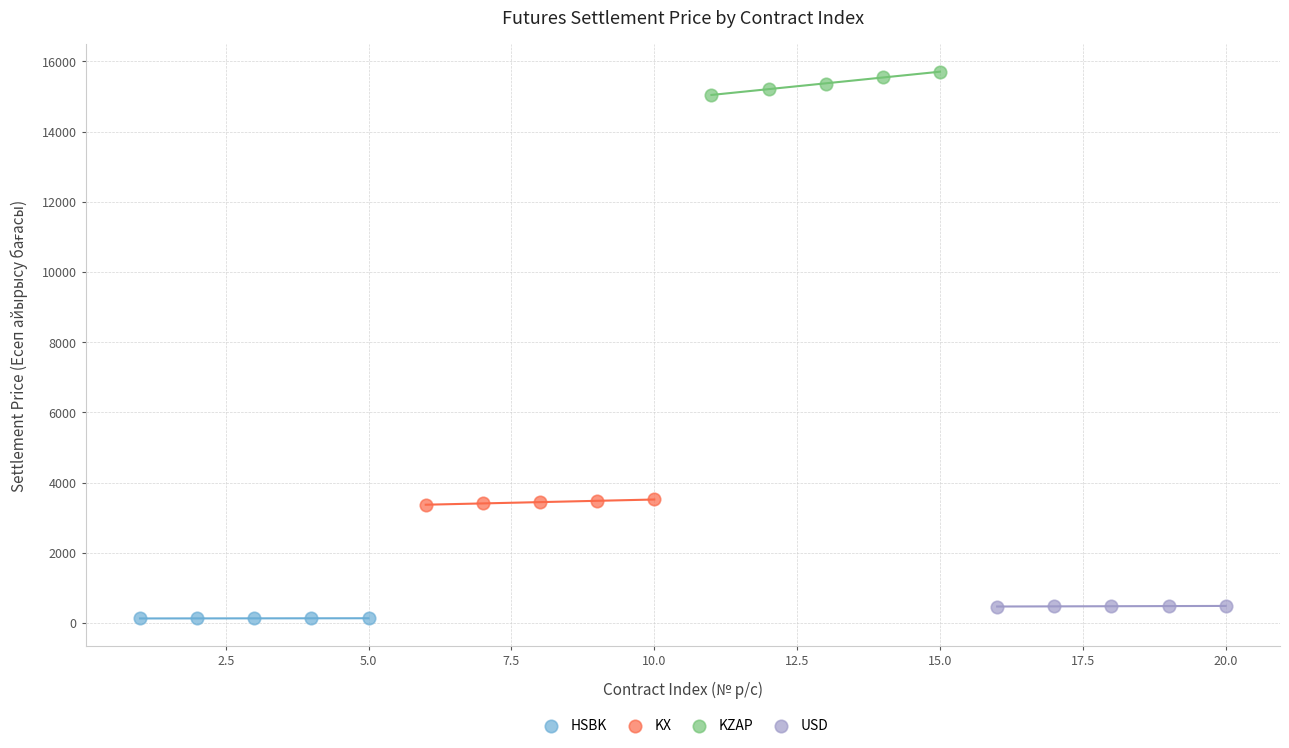

Which series contains the highest Y value?

KZAP